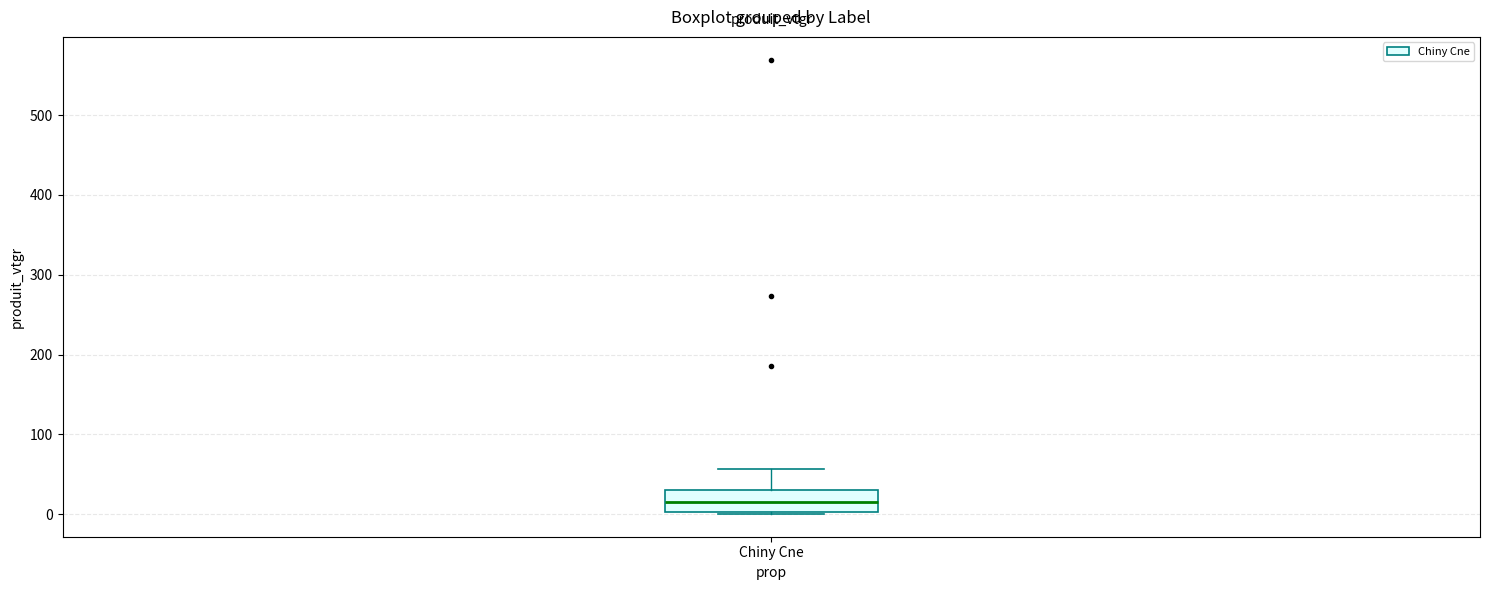

Read this box plot against the y-axis: the position of the median line, the range covered by the box, and the ends of both whiskers. The values are not printed on the chart, so give them approximately, as read against the axis.

median 20, box 0 to 30, whiskers 0 to 60